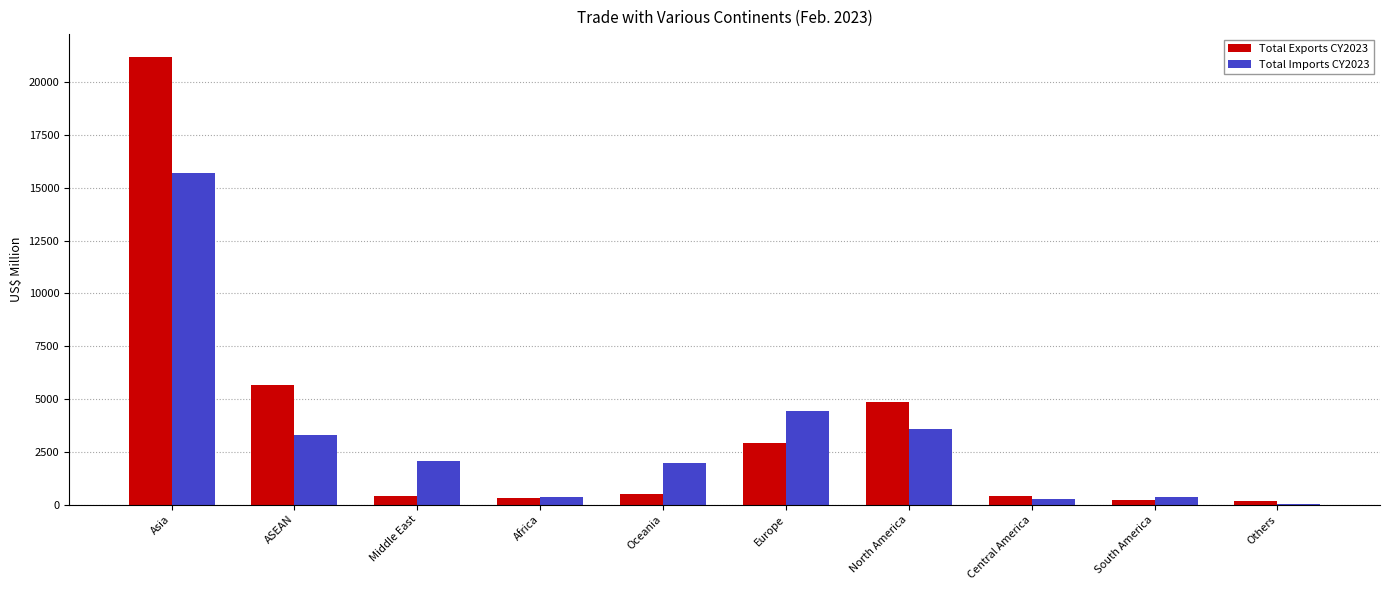

What is the sum of all Total Imports CY2023 values?

31999.8